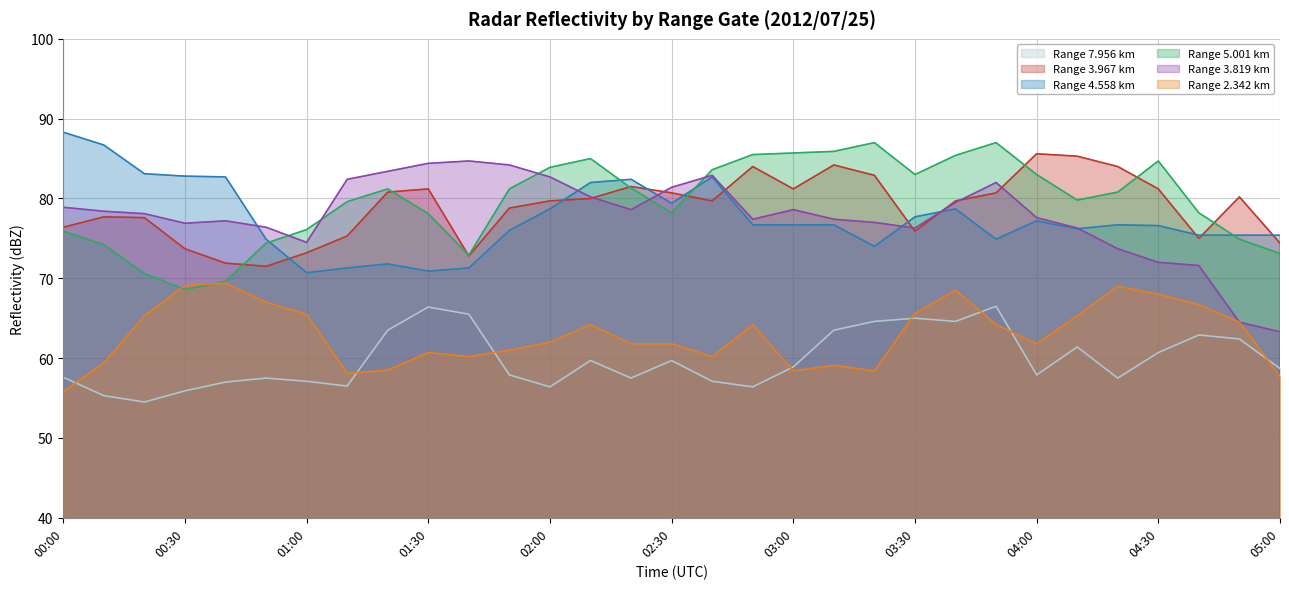

Which category has the highest value in the   3.967 series?

04:00